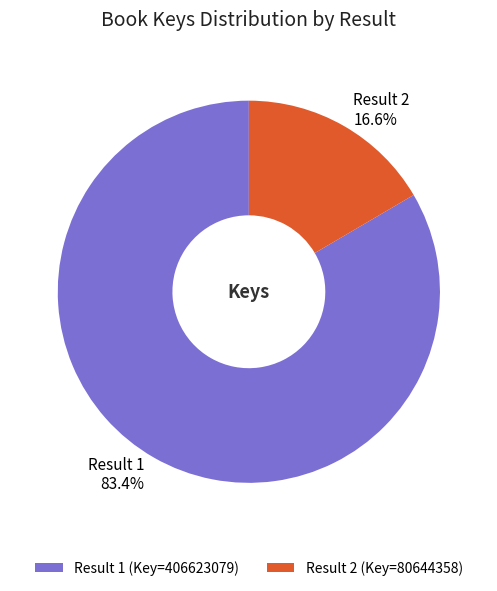

Rank the categories by value from highest to lowest.

Result 1 (Key=406623079), Result 2 (Key=80644358)